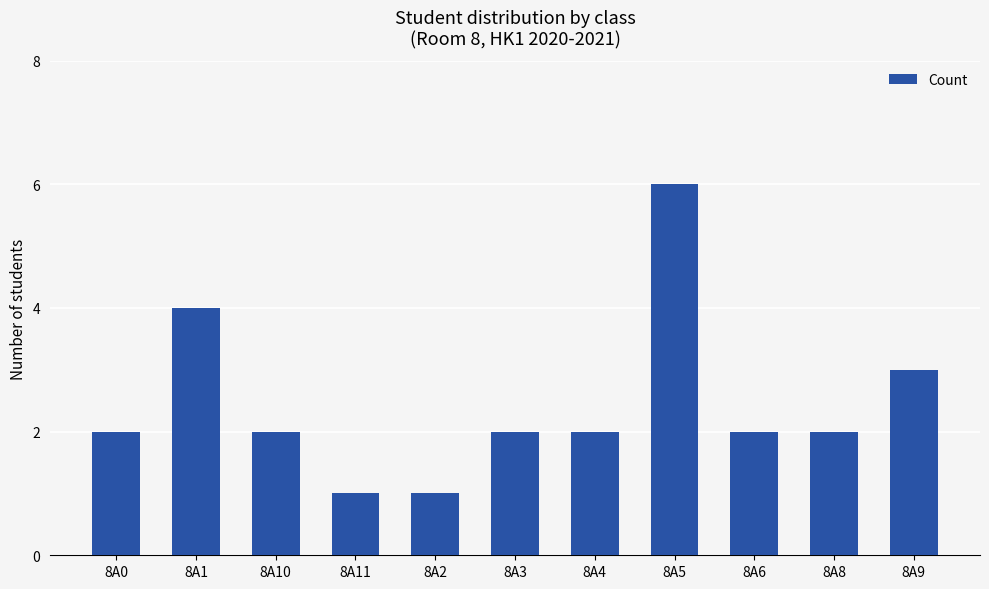

Is it true that the value at 8A1 is 4?

True